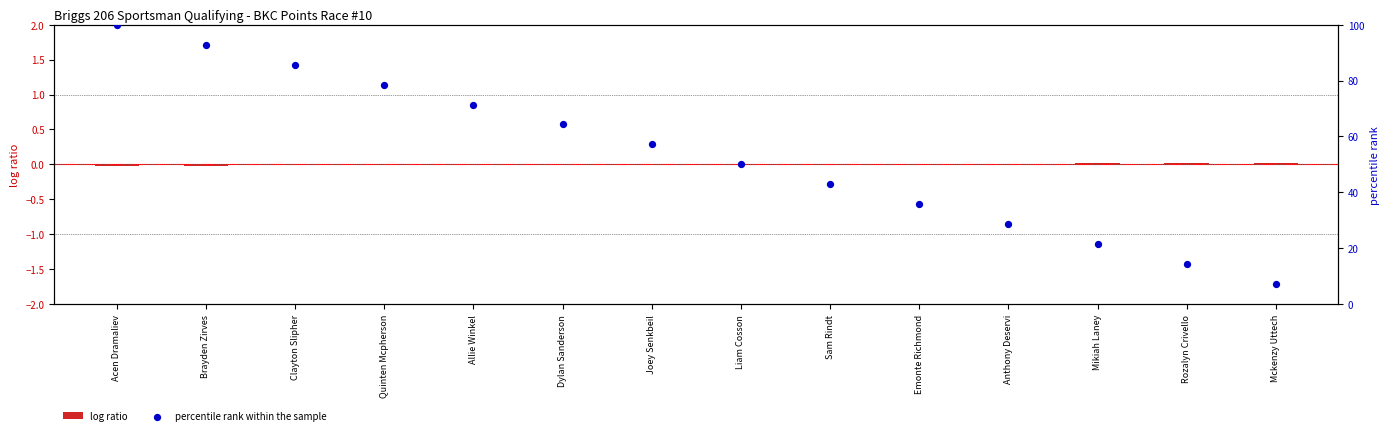

Which series reaches the maximum Y coordinate?

percentile rank within the sample